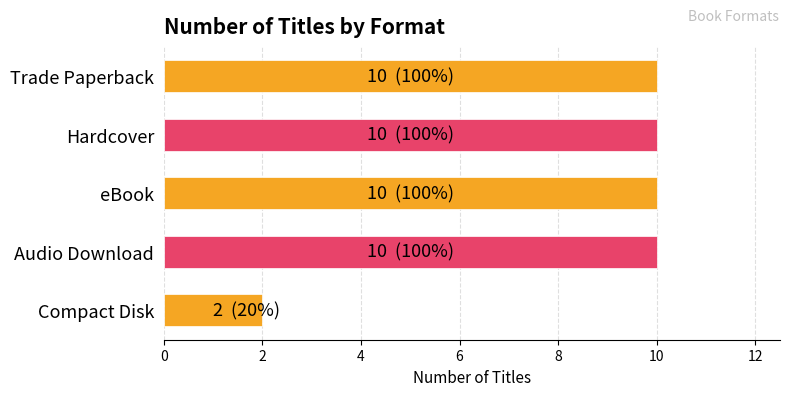

Which category has the lowest value across all series?

Compact Disk